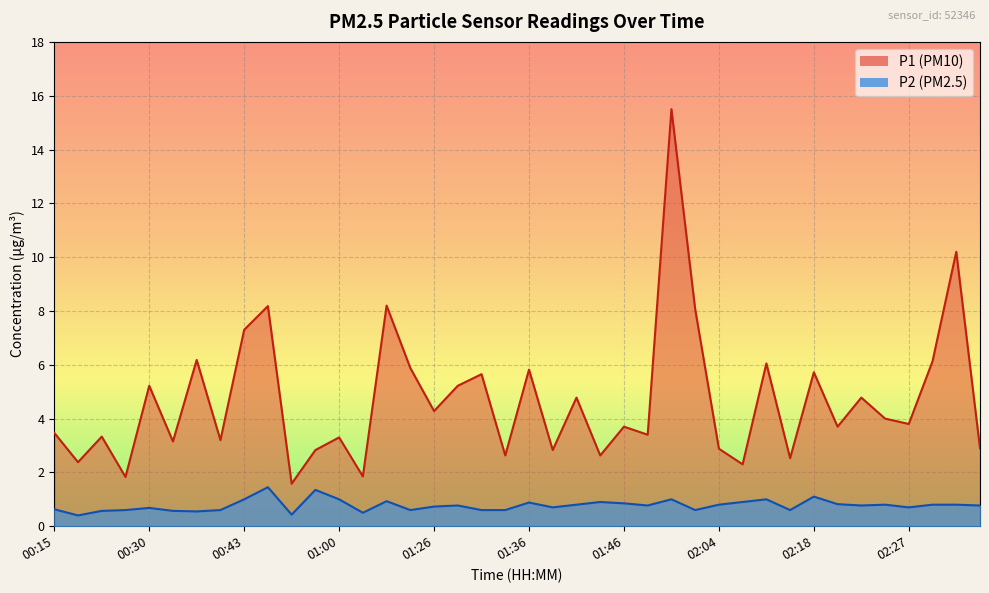

At which label is P2 closest to 0?

00:17